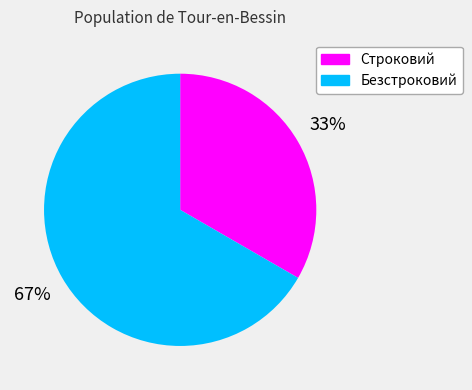

How many slices are in this pie chart?

2